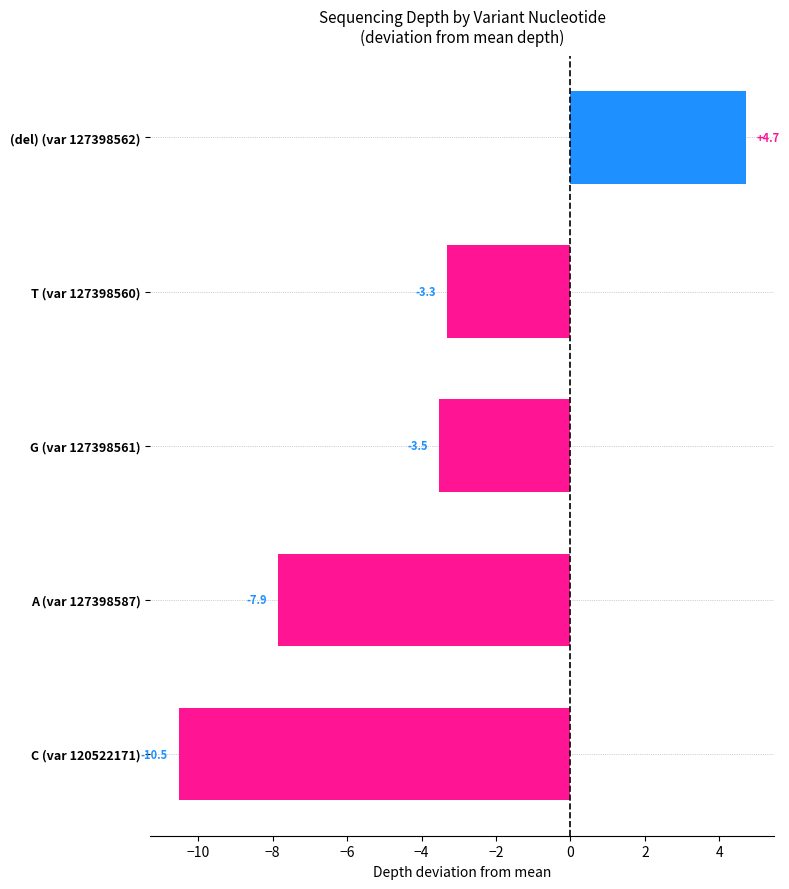

What is the sum of all values?

-20.5